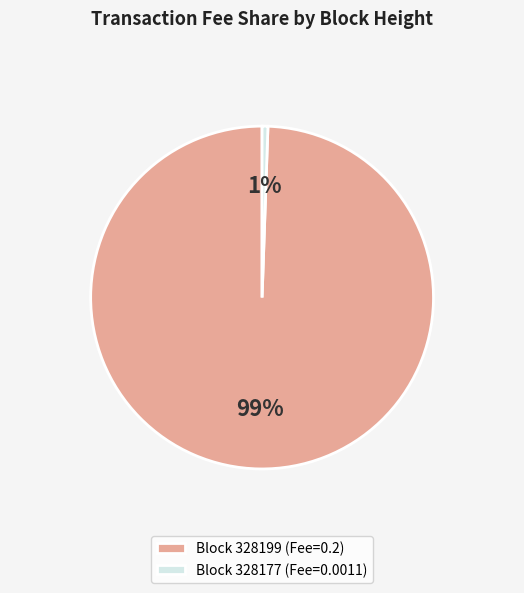

Between Block 328199 (Fee=0.2) and Block 328177 (Fee=0.0011), which is larger?

Block 328199 (Fee=0.2)